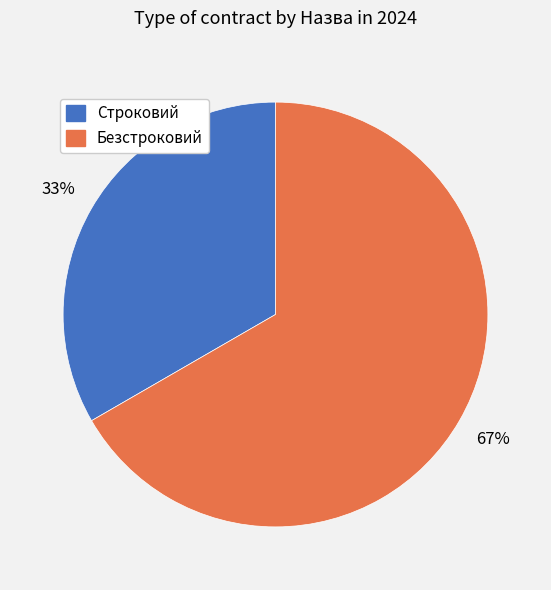

Is it true that Безстроковий is 67% of the pie?

True